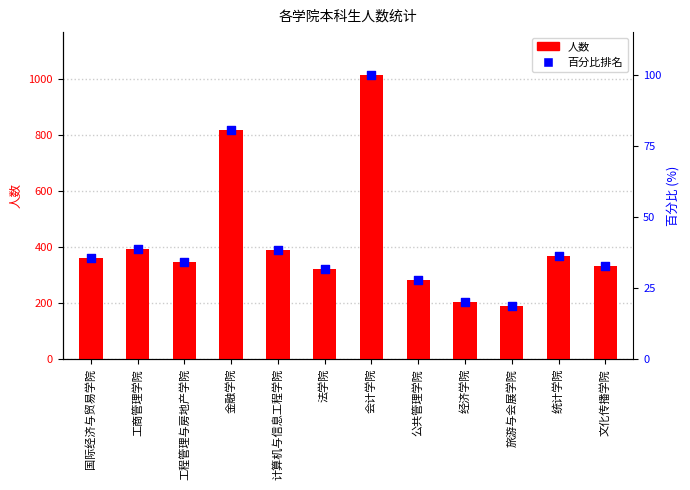

Is the value of 百分比排名 at 法学院 greater than the value of 人数 at 计算机与信息工程学院?

No